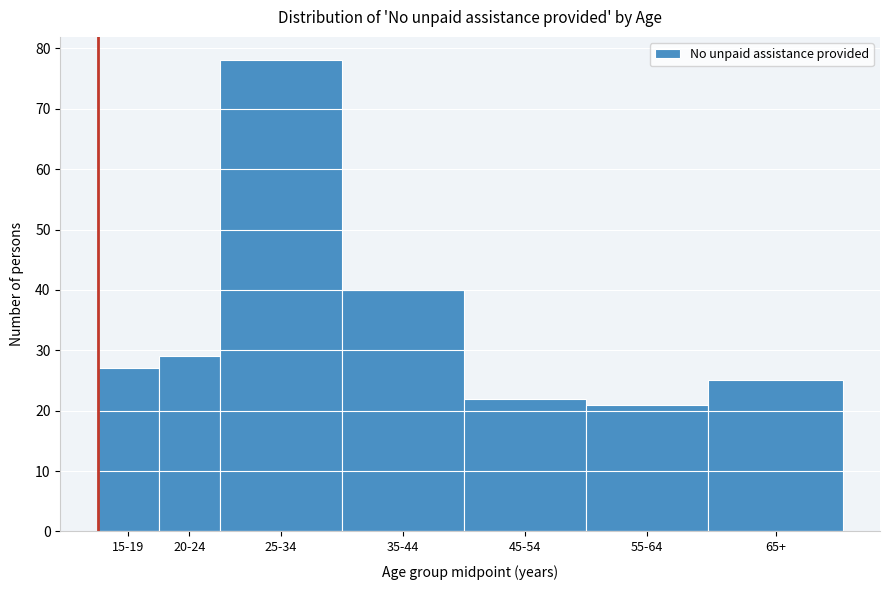

Reading left to right, what are all the values shown in this chart?

27	29	78	40	22	21	25